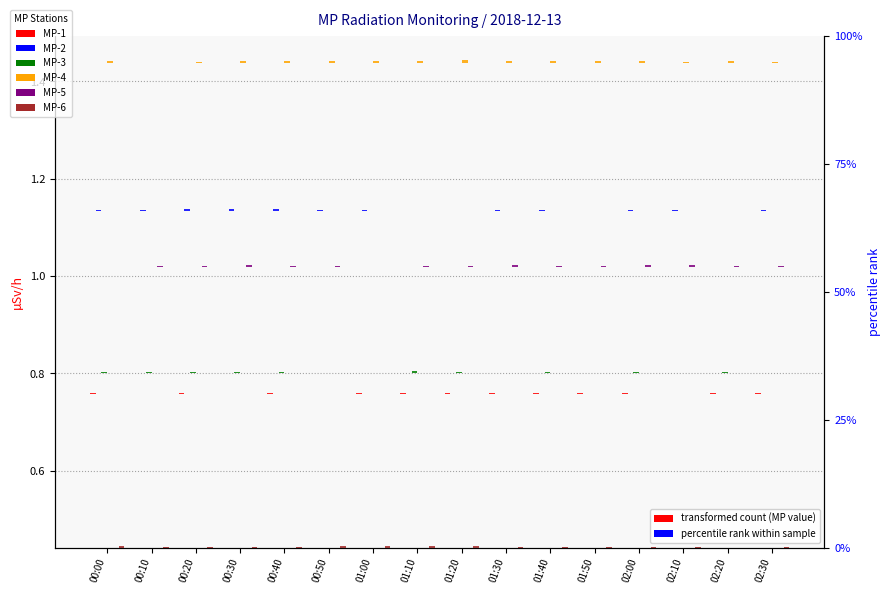

The value of MP-1 at 00:40 is 0.0. True or false?

True